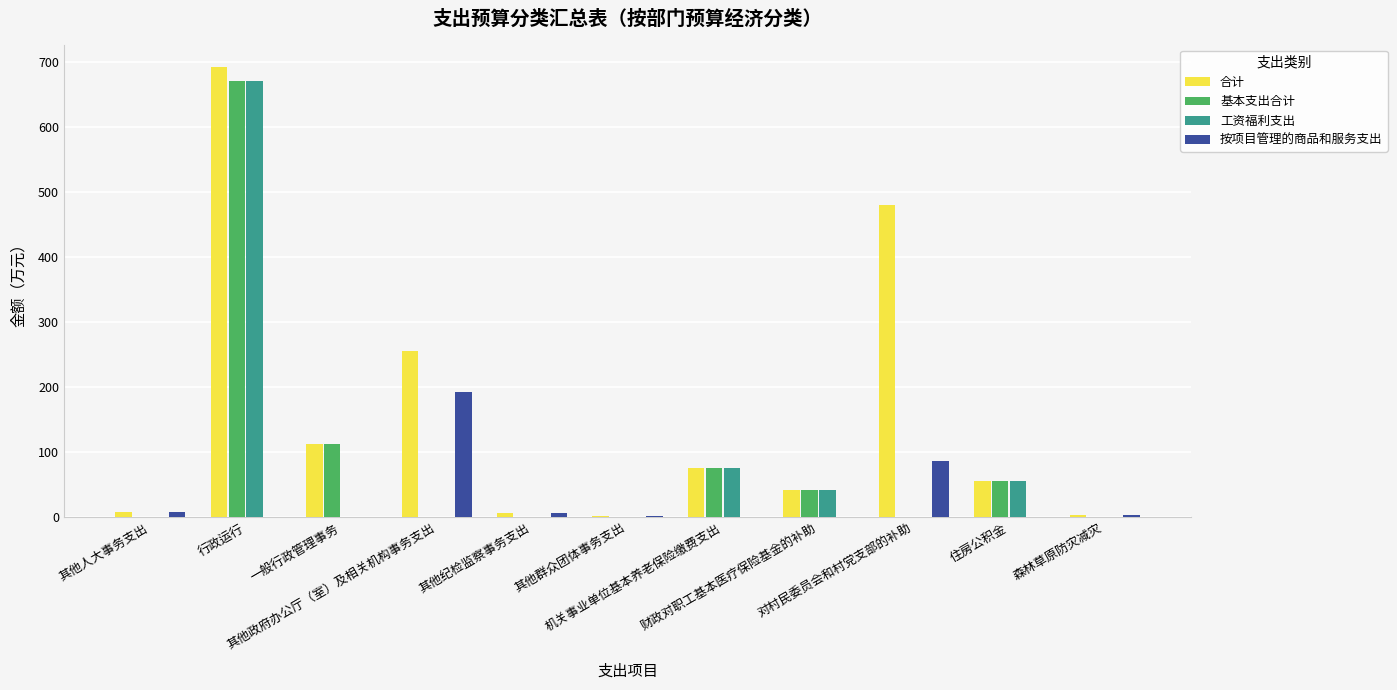

What is the sum of all 合计 values?

1730.7